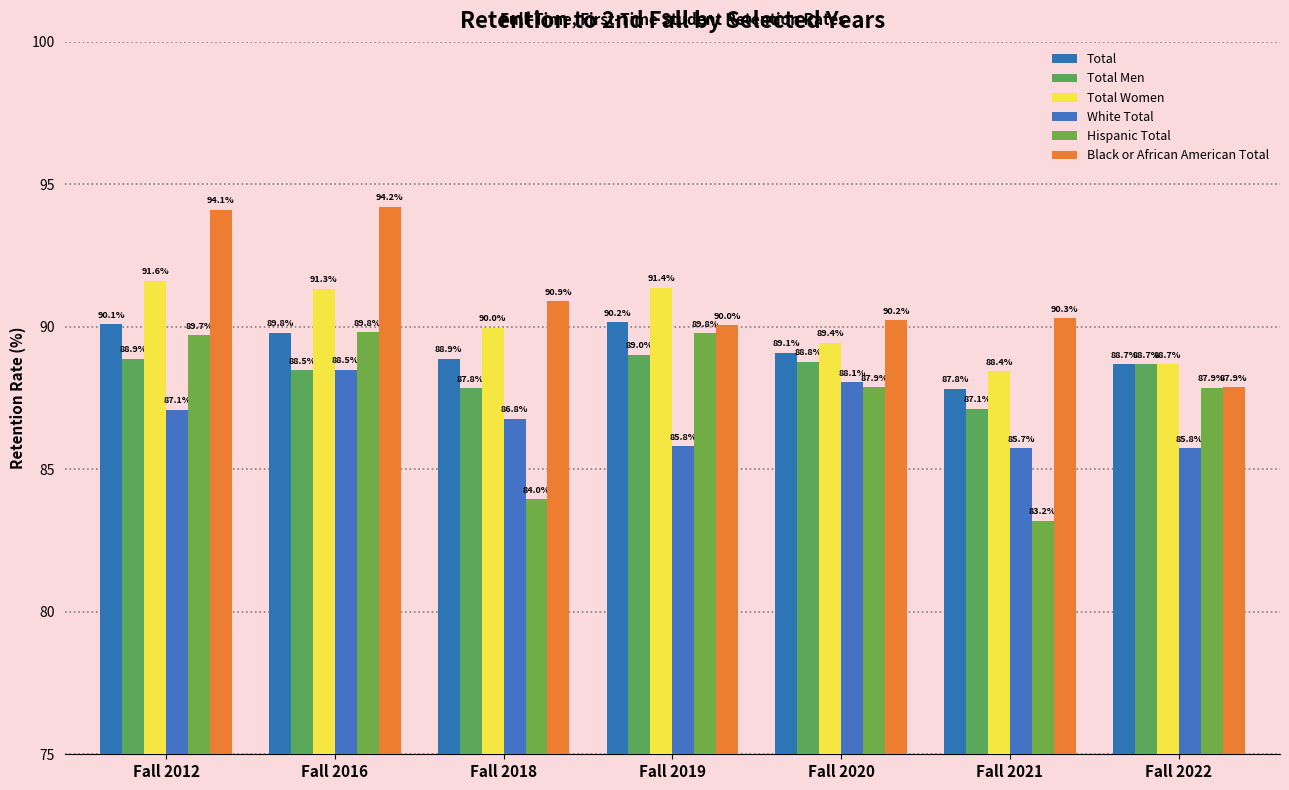

What is the difference between the maximum and minimum values in the Total series?

2.3